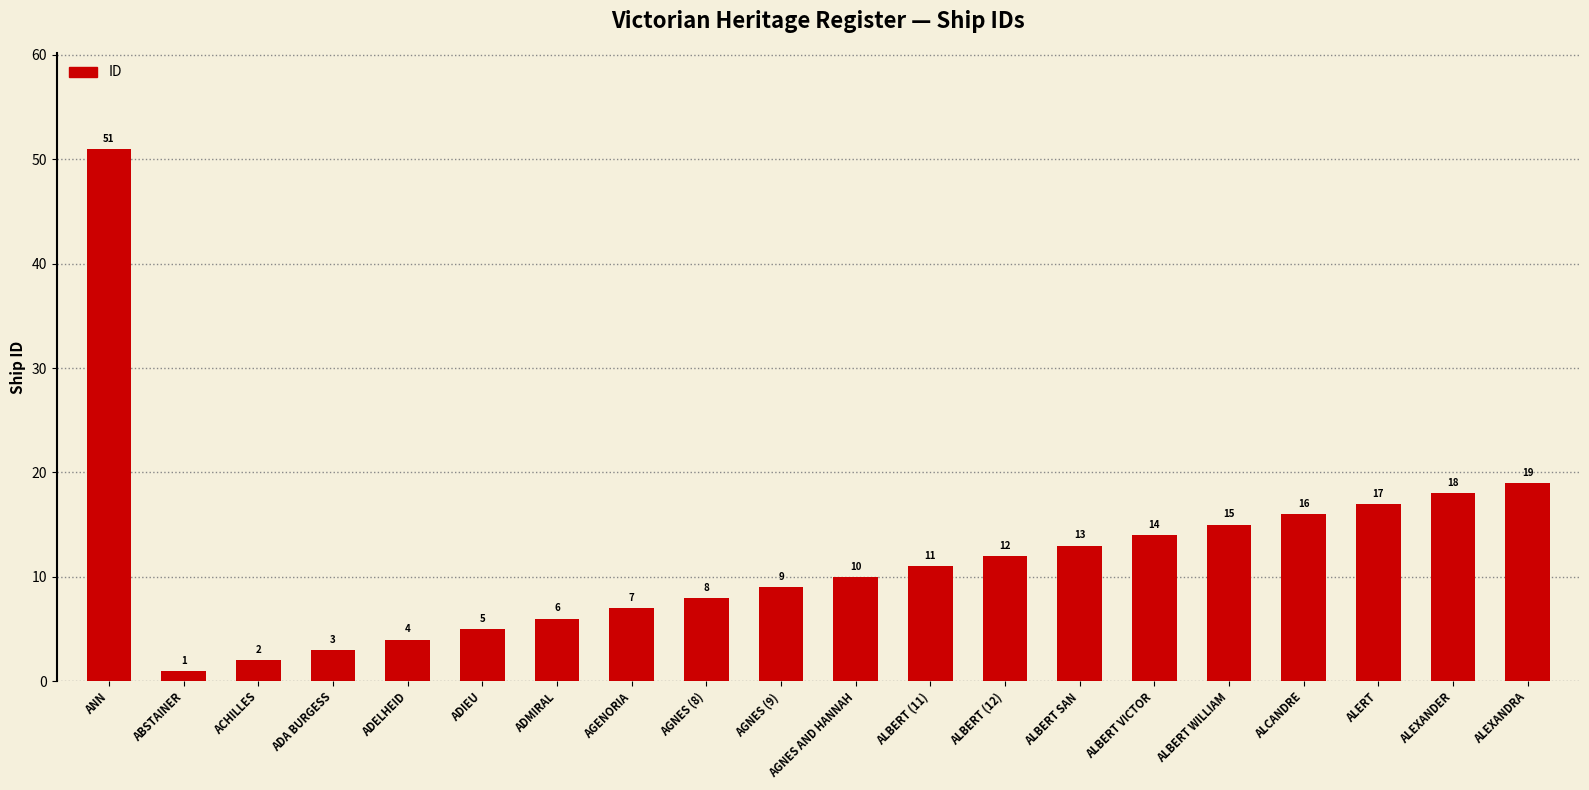

What is the difference between the second highest and second lowest values?

17